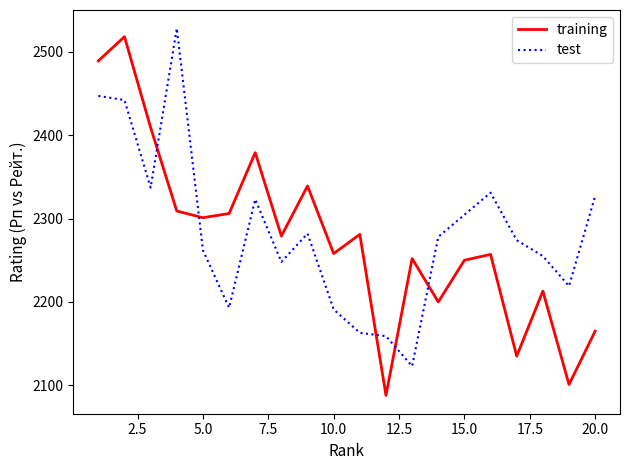

How many interior local valleys (lower than both neighbors) does the data have?

7